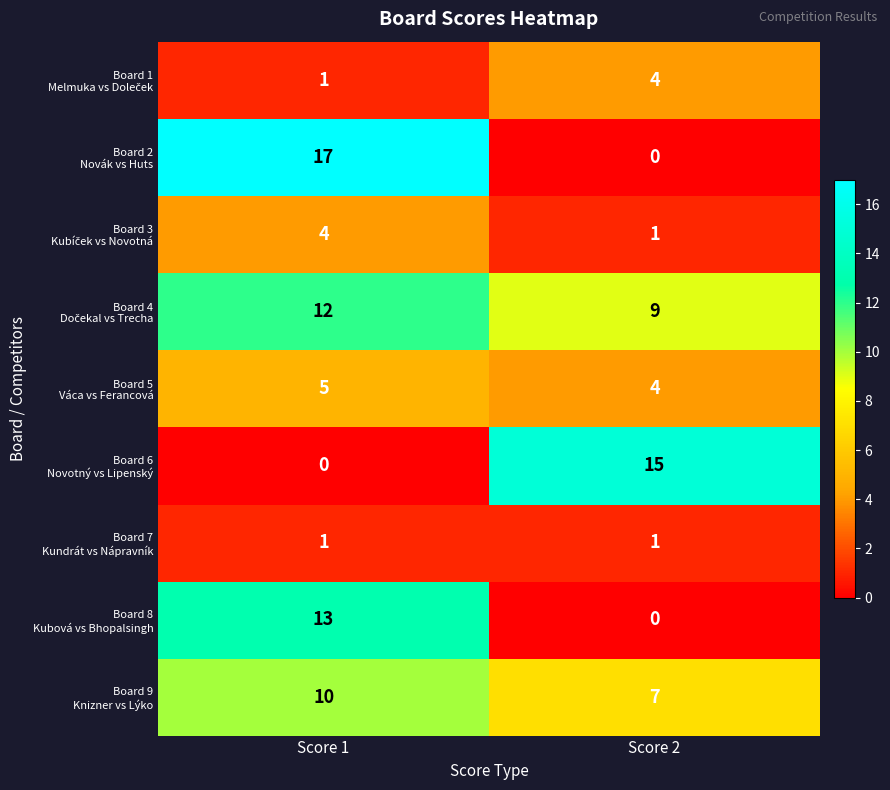

How many data points does each series have?

2